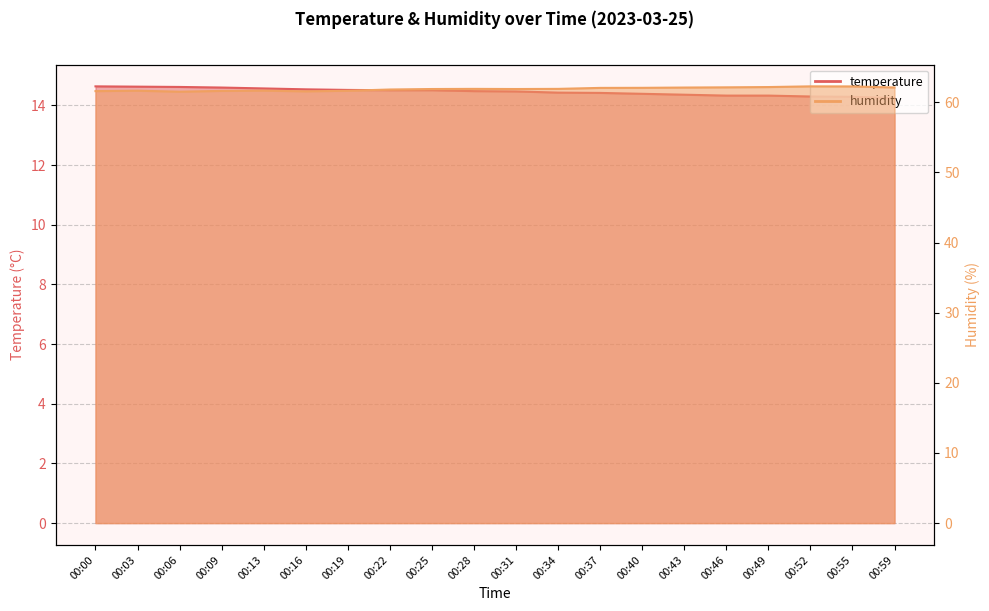

What are all the series names shown in the legend?

temperature, humidity